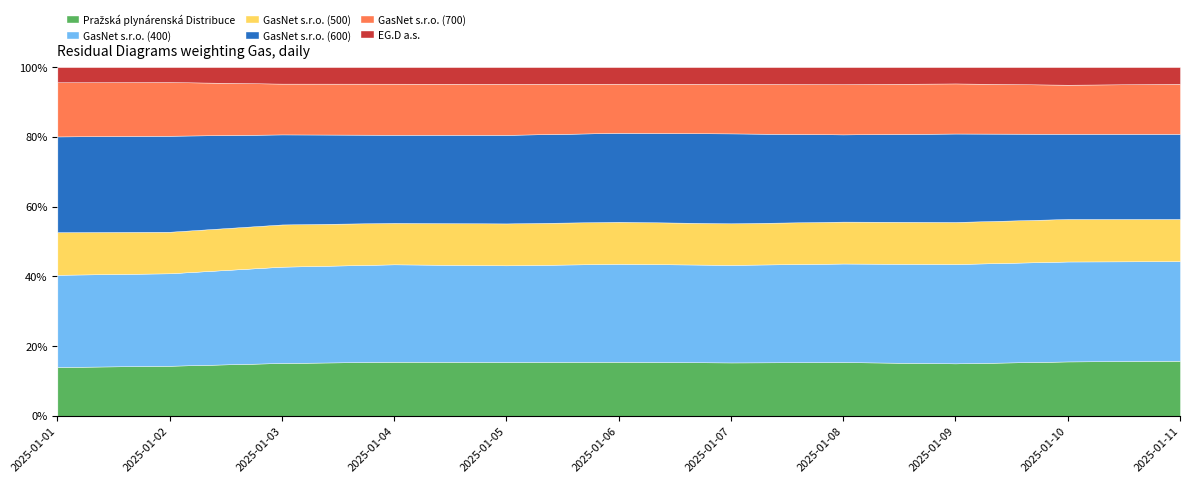

True or false: GasNet s.r.o. (400) and GasNet s.r.o. (500) intersect in this chart.

False